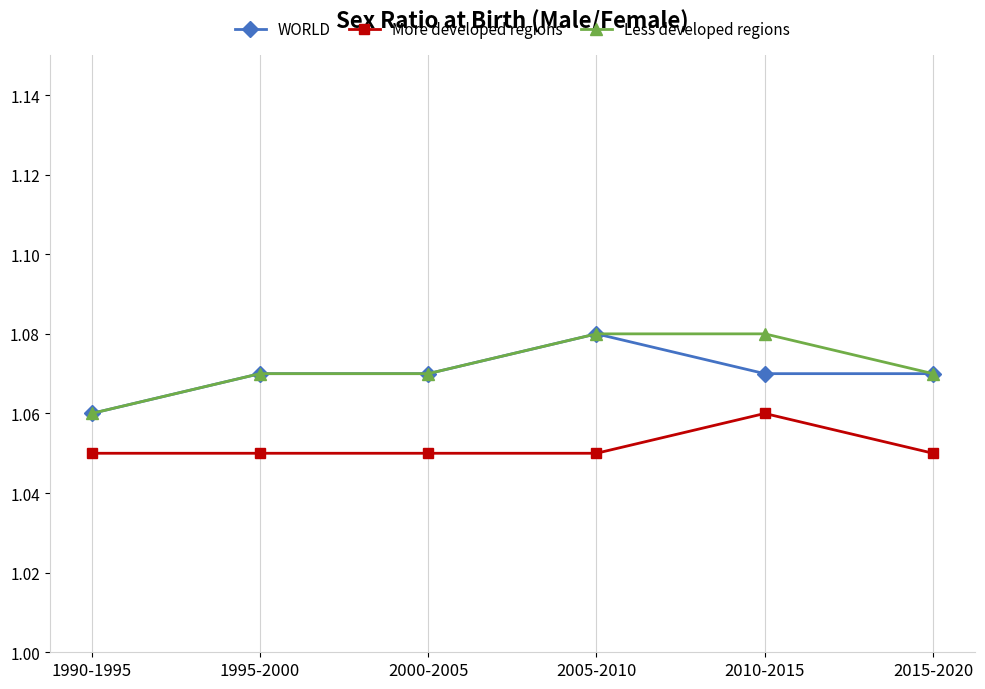

True or false: Less developed regions and More developed regions intersect in this chart.

False